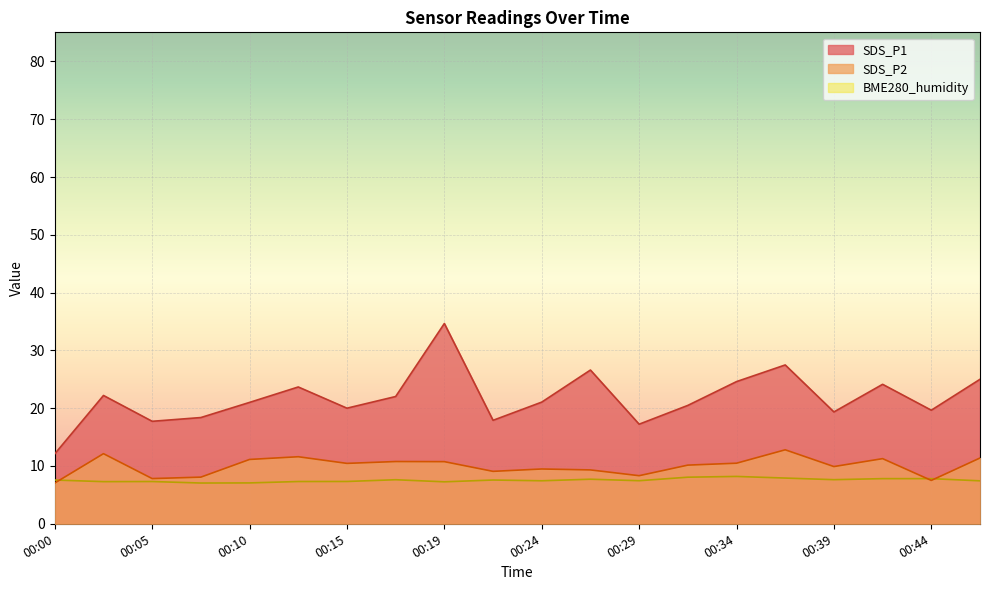

Where is BME280_humidity nearest to the value 7?

00:07